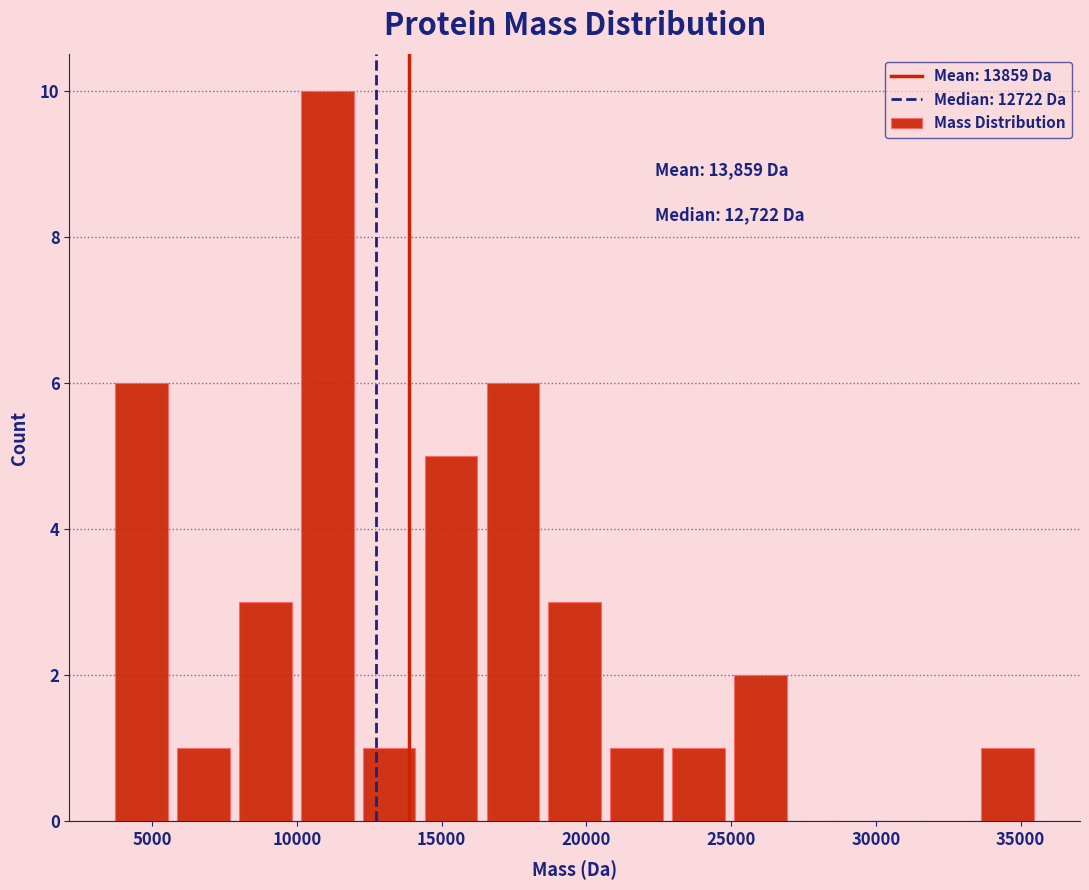

How tall is the bar that spans 8000 to 10000 on the x-axis? Neither the bar edges nor the heights are printed on the chart, so give them approximately, as read against the axes.

3